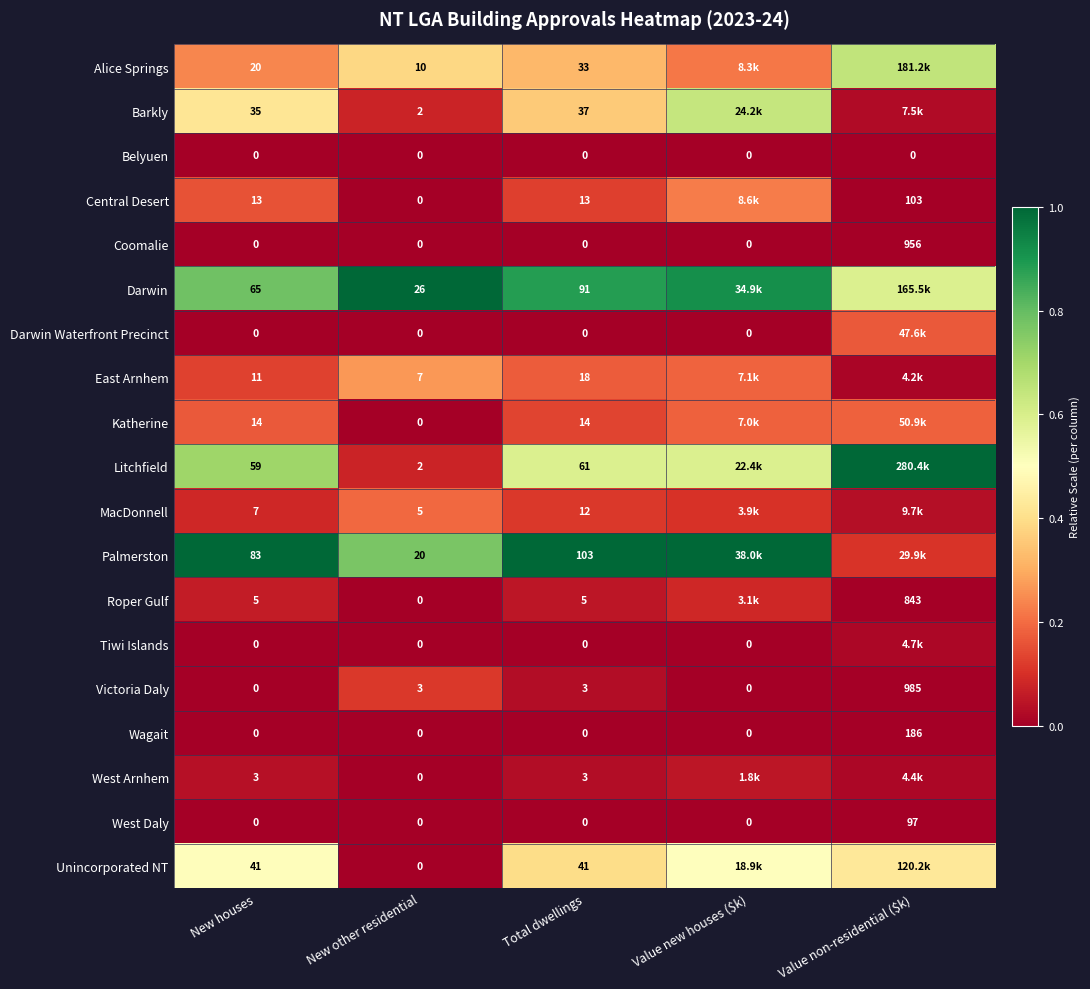

Is the value of Central Desert at New houses greater than the value of West Daly at Value new houses ($k)?

Yes